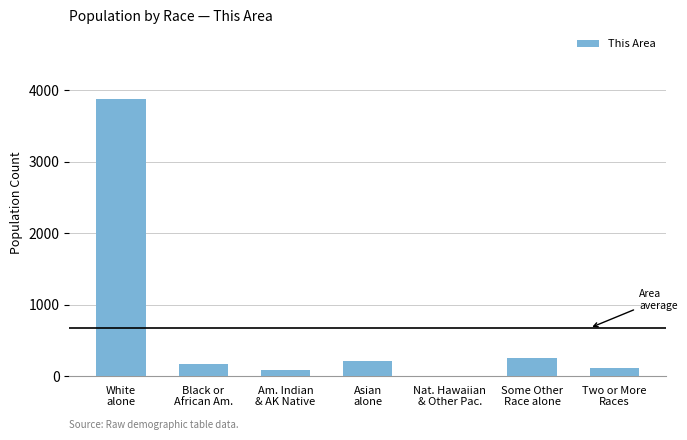

Reading left to right, extract all data points from this chart.

White
alone=3881	Black or
African Am.=166	Am. Indian
& AK Native=78	Asian
alone=215	Nat. Hawaiian
& Other Pac.=5	Some Other
Race alone=247	Two or More
Races=108